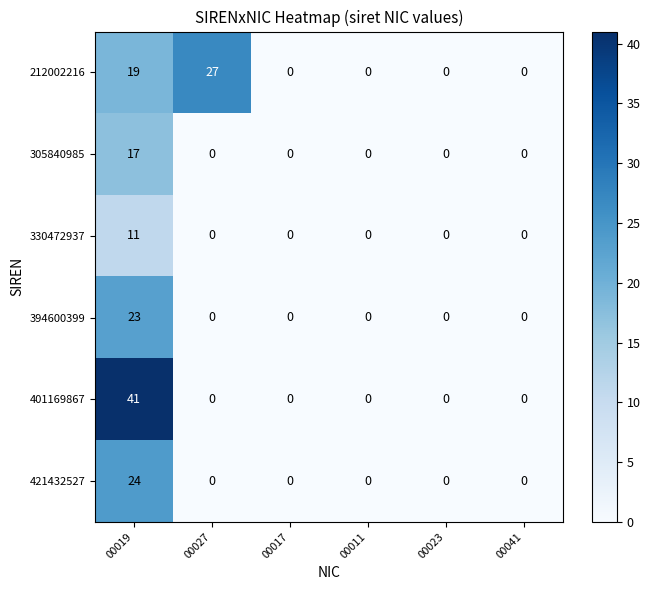

List the series in order of their peak value, lowest first.

330472937, 305840985, 394600399, 421432527, 212002216, 401169867